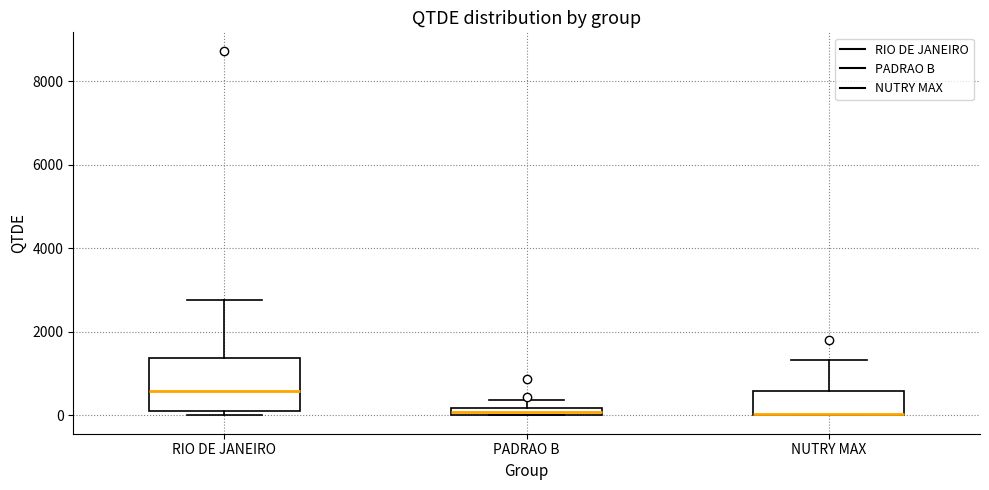

Comparing the boxes themselves (not the whiskers), which one is the tallest?

RIO DE JANEIRO